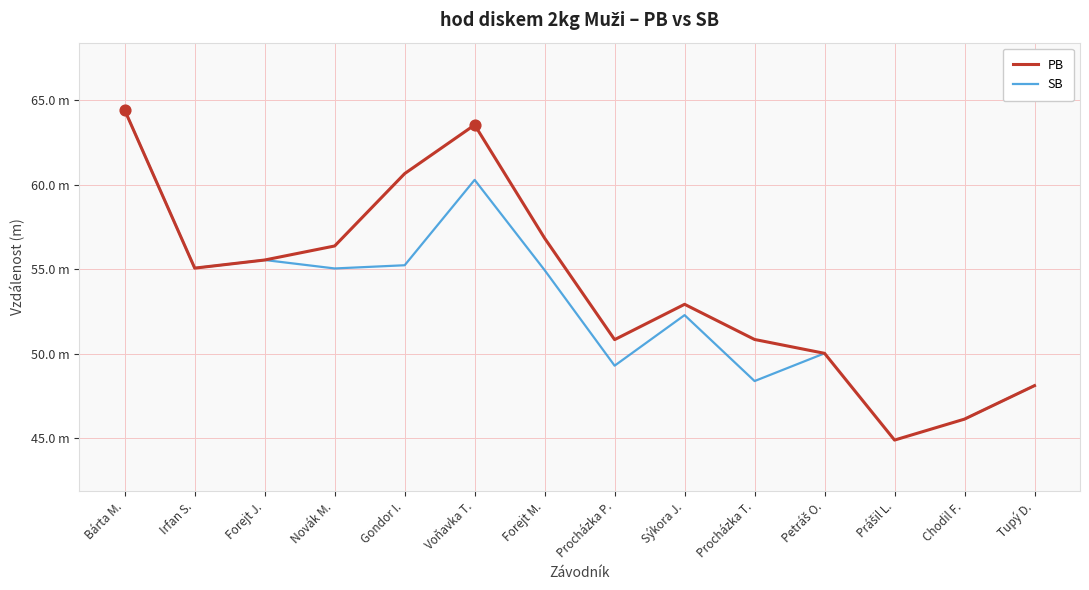

Which series reaches the maximum Y coordinate?

PB